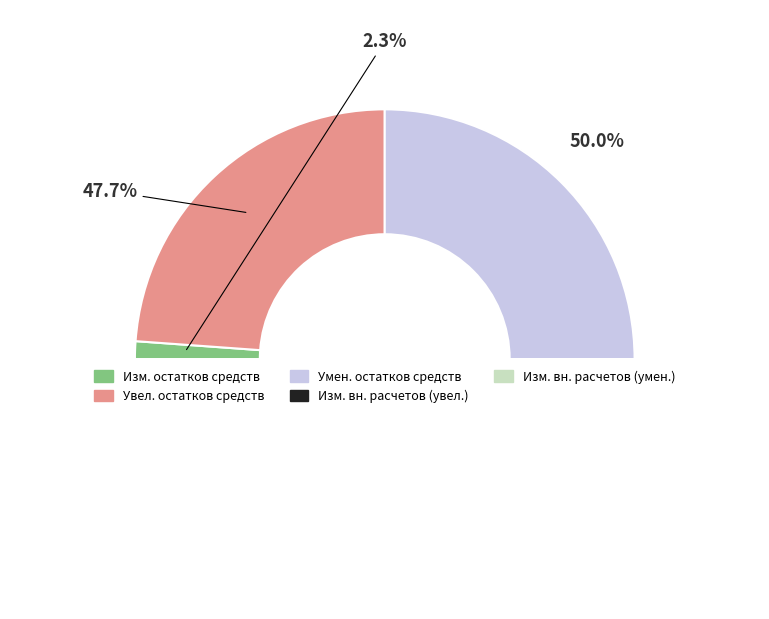

How many segments does this pie chart have?

5